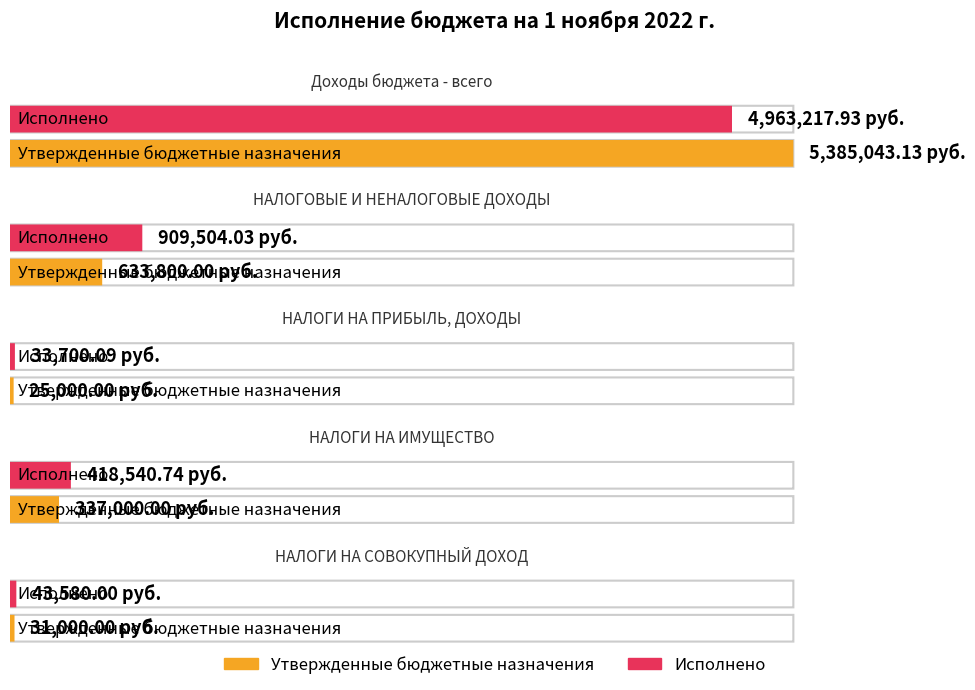

Is it true that Утвержденные бюджетные назначения equals 245018.9 at НАЛОГОВЫЕ И НЕНАЛОГОВЫЕ ДОХОДЫ?

False